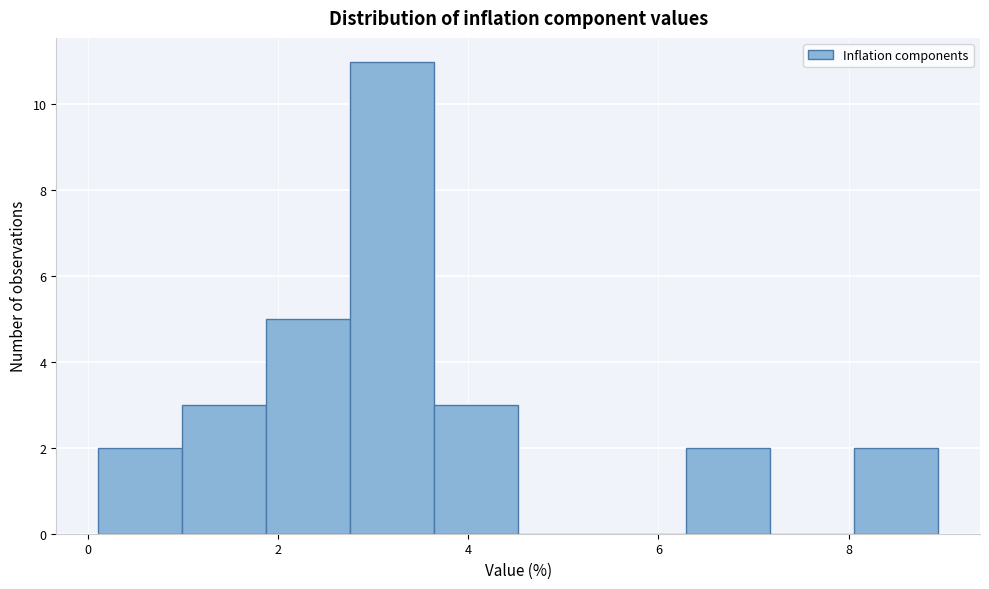

Reading left to right, list every bar in this chart as the range it spans on the x-axis followed by its height. Neither the bar edges nor the heights are printed on the chart, so give them approximately, as read against the axes.

0.2 to 1.0: 2
1.0 to 1.8: 3
1.8 to 2.8: 5
2.8 to 3.6: 11
3.6 to 4.6: 3
4.6 to 5.4: 0
5.4 to 6.2: 0
6.2 to 7.2: 2
7.2 to 8.0: 0
8.0 to 9.0: 2